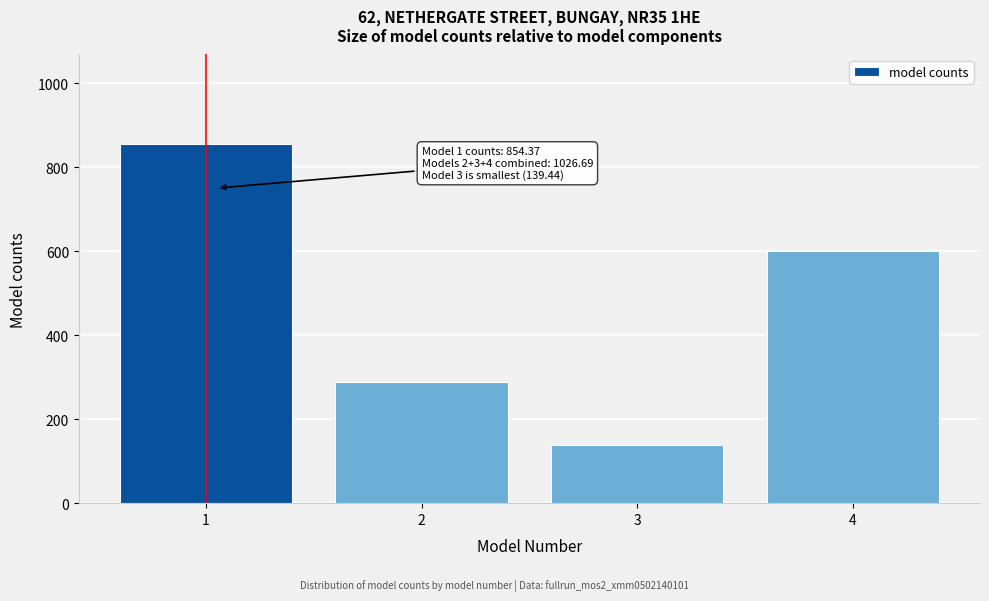

Reading left to right, list all the values displayed in this chart.

854.4	288.0	139.4	599.2